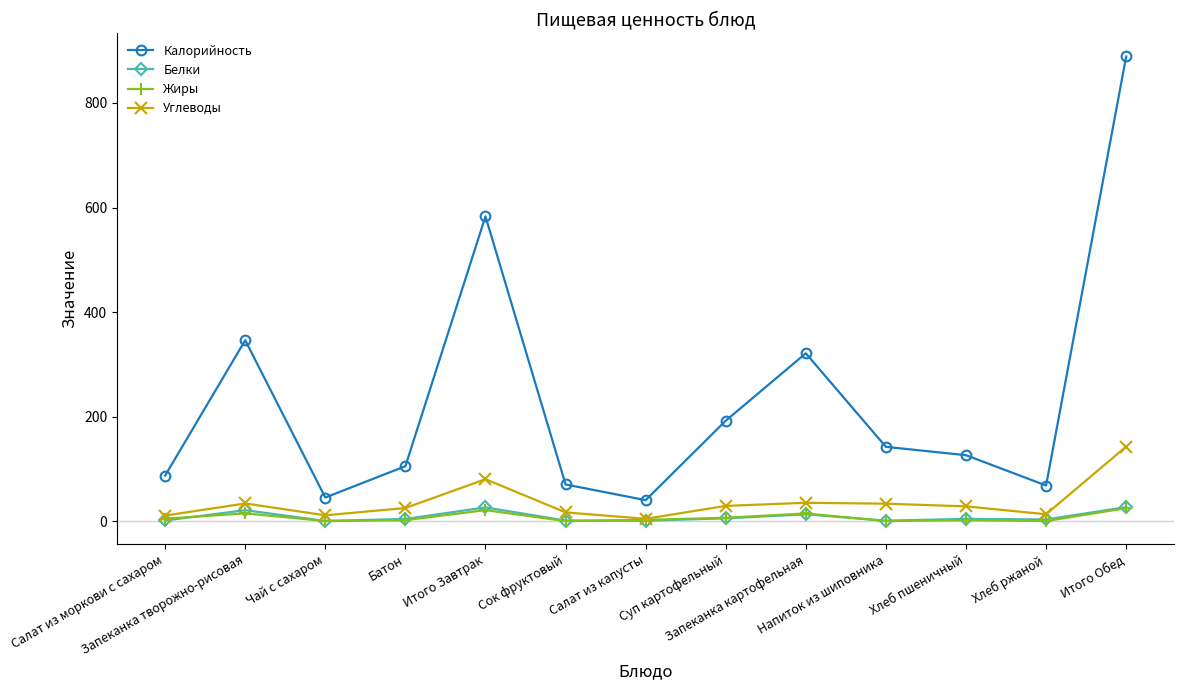

Which series has the widest spread of values?

Калорийность